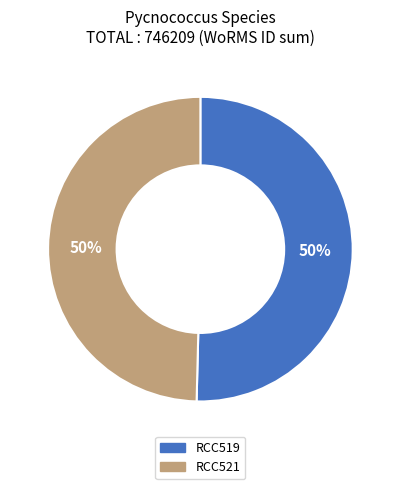

What is the ratio of the value at RCC521 to the value at RCC519?

1.0